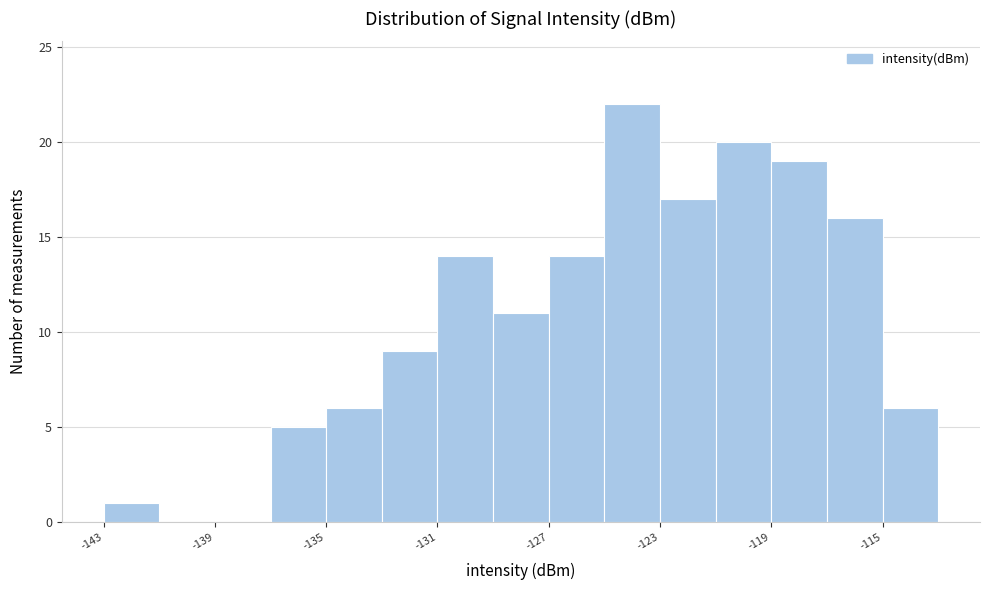

Reading left to right, transcribe this chart: for each bar, give the range it covers on the x-axis and its height. Neither the bar edges nor the heights are printed on the chart, so give them approximately, as read against the axes.

-143.5 to -141.0: 1
-141.0 to -139.0: 0
-139.0 to -137.0: 0
-137.0 to -135.0: 5
-135.0 to -133.0: 6
-133.0 to -131.0: 9
-131.0 to -129.0: 14
-129.0 to -127.0: 11
-127.0 to -125.0: 14
-125.0 to -123.0: 22
-123.0 to -121.0: 17
-121.0 to -119.0: 20
-119.0 to -117.0: 19
-117.0 to -114.5: 16
-114.5 to -112.5: 6